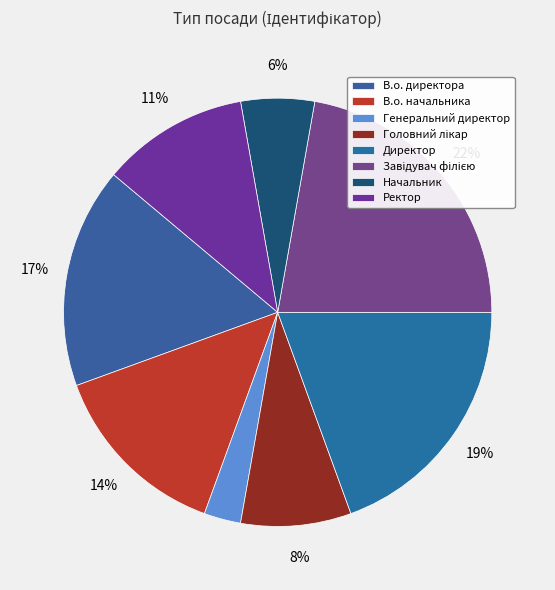

Is there any slice that represents more than half of the pie?

No